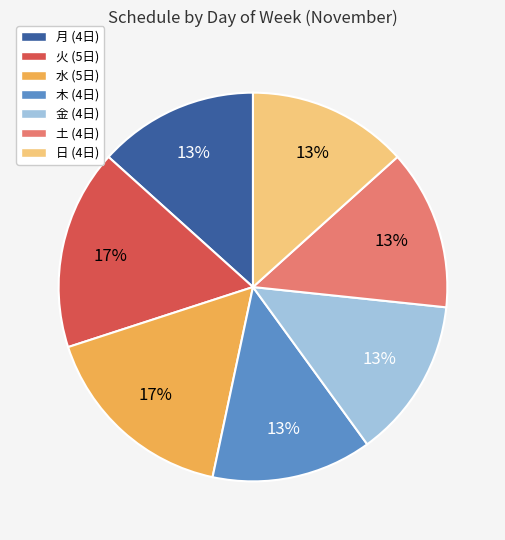

Combined, do 水 (5日) and 土 (4日) account for over 50%?

No